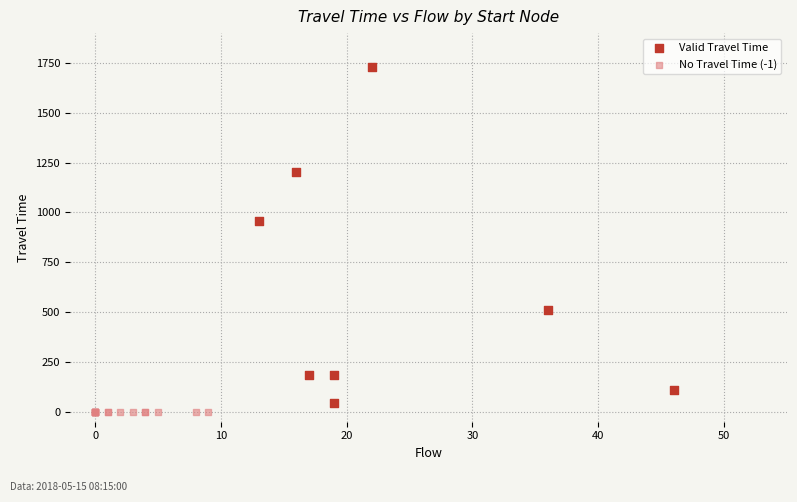

Which series reaches the minimum Y coordinate?

No Travel Time (-1)